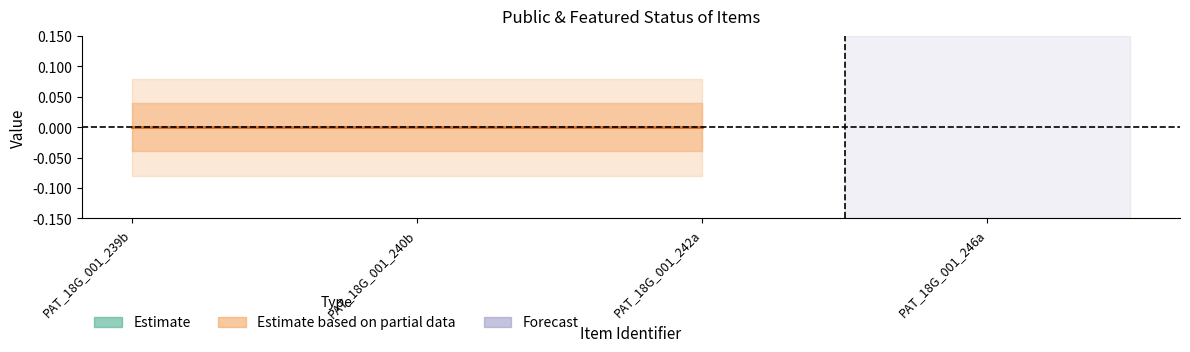

Rank the categories by featured value from highest to lowest.

PAT_18G_001_239b, PAT_18G_001_240b, PAT_18G_001_242a, PAT_18G_001_246a